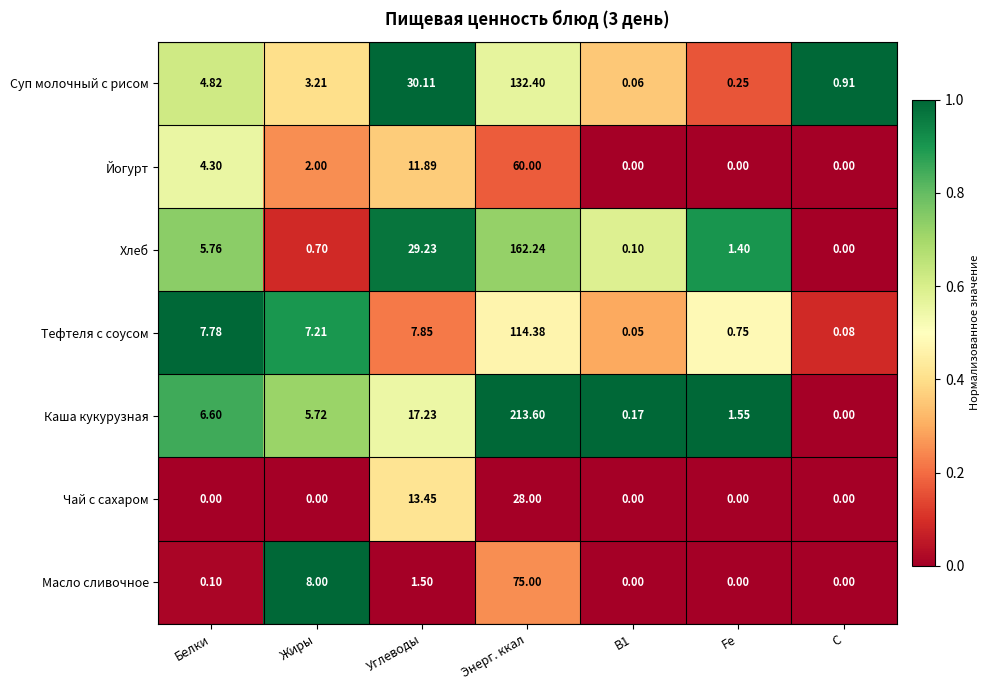

Rank the series at Углеводы from lowest to highest value.

Масло сливочное, Тефтеля с соусом, Йогурт, Чай с сахаром, Каша кукурузная, Хлеб, Суп молочный с рисом